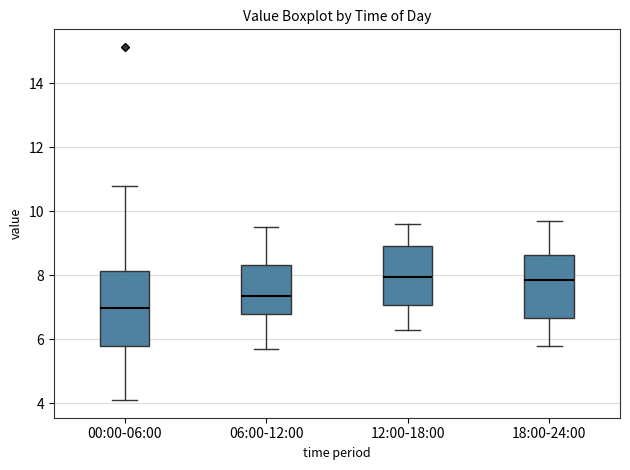

Reading left to right, transcribe this box plot: for each box, give where its median line is, the range the box spans, and where its two whiskers end, as read against the y-axis. The values are not printed on the chart, so give them approximately, as read against the axis.

00:00-06:00: median 7.0, box 5.8 to 8.2, whiskers 4.2 to 10.8
06:00-12:00: median 7.4, box 6.8 to 8.4, whiskers 5.8 to 9.6
12:00-18:00: median 8.0, box 7.0 to 9.0, whiskers 6.4 to 9.6
18:00-24:00: median 7.8, box 6.6 to 8.6, whiskers 5.8 to 9.8